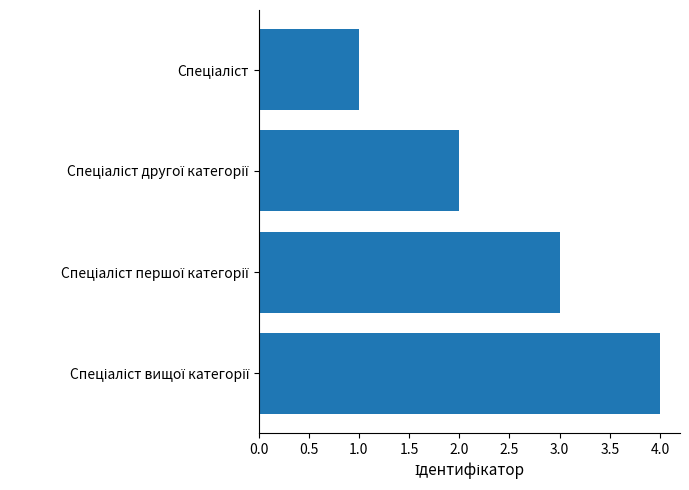

What is the difference between the maximum and minimum values?

3